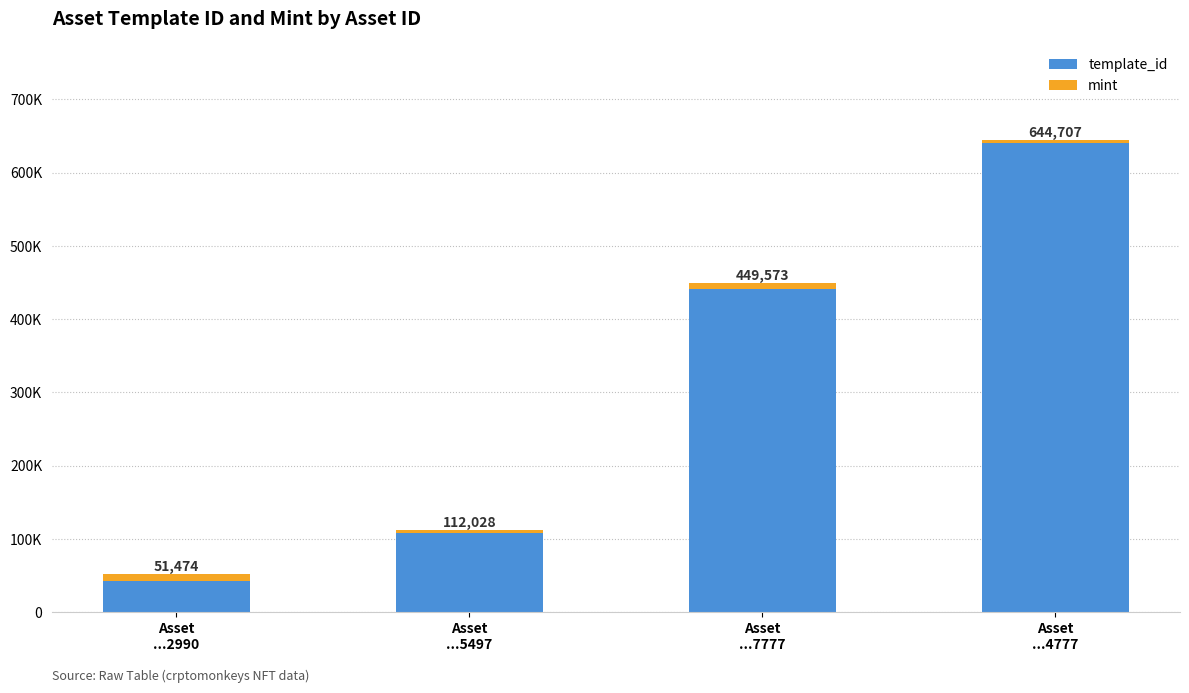

What are all the series names shown in the legend?

template_id, mint